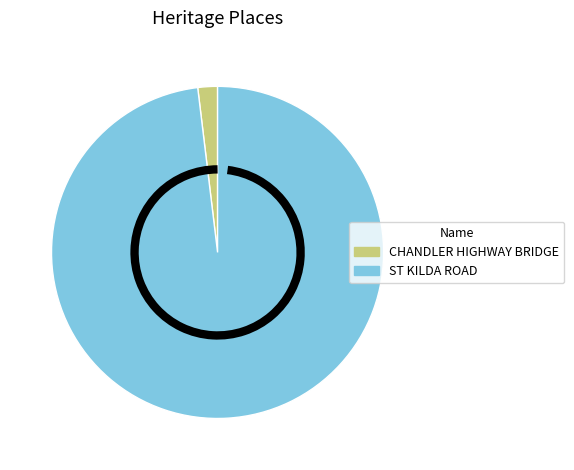

Rank the categories by value from highest to lowest.

ST KILDA ROAD, CHANDLER HIGHWAY BRIDGE